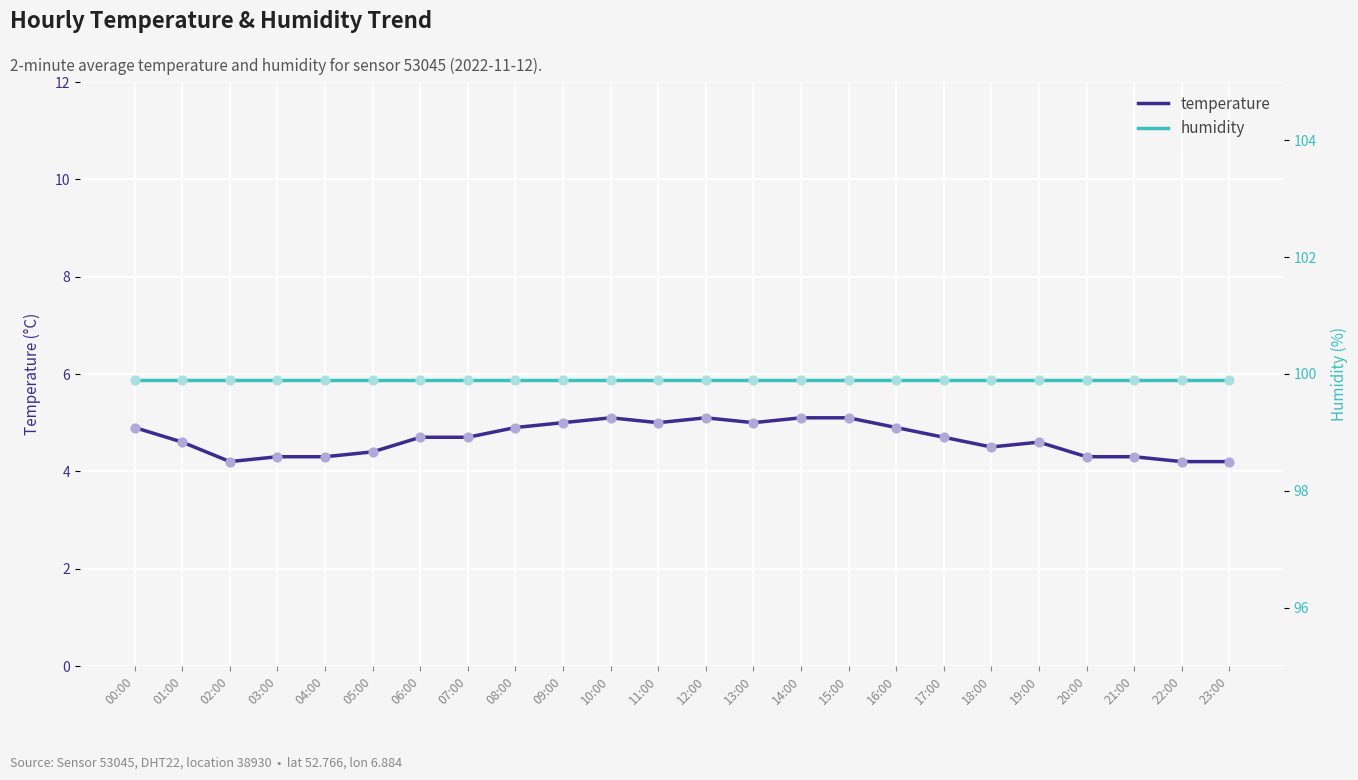

At how many categories does at least one series exceed 81?

24